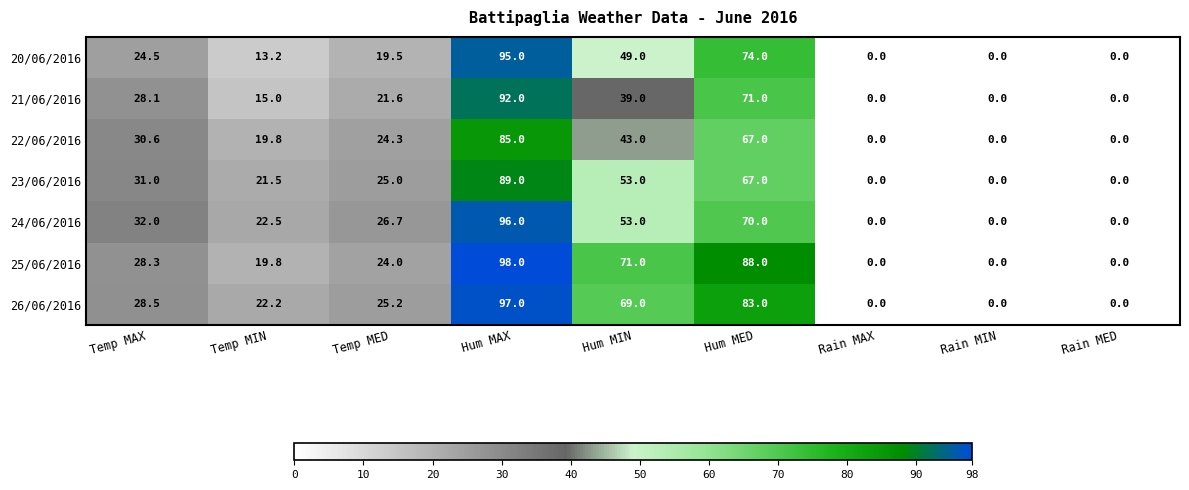

List the series in order of their peak value, lowest first.

22/06/2016, 23/06/2016, 21/06/2016, 20/06/2016, 24/06/2016, 26/06/2016, 25/06/2016